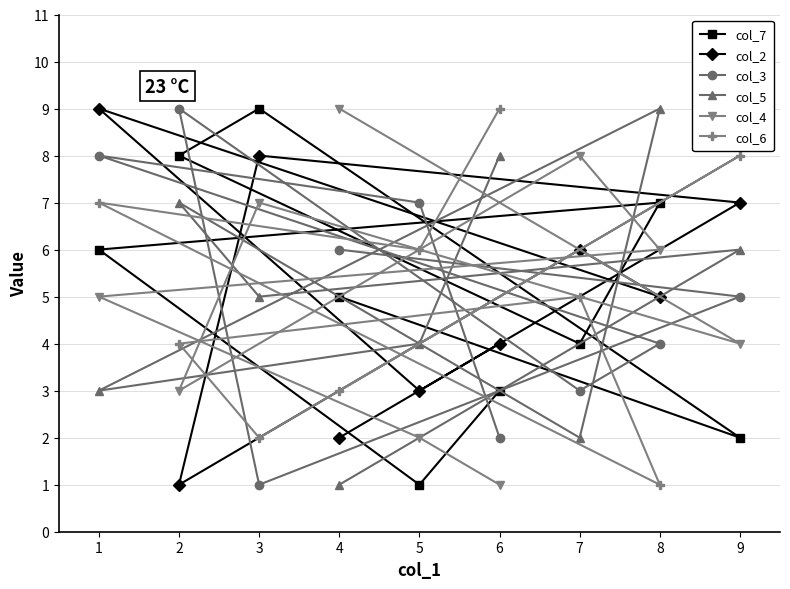

Which series has the widest spread of values?

col_7